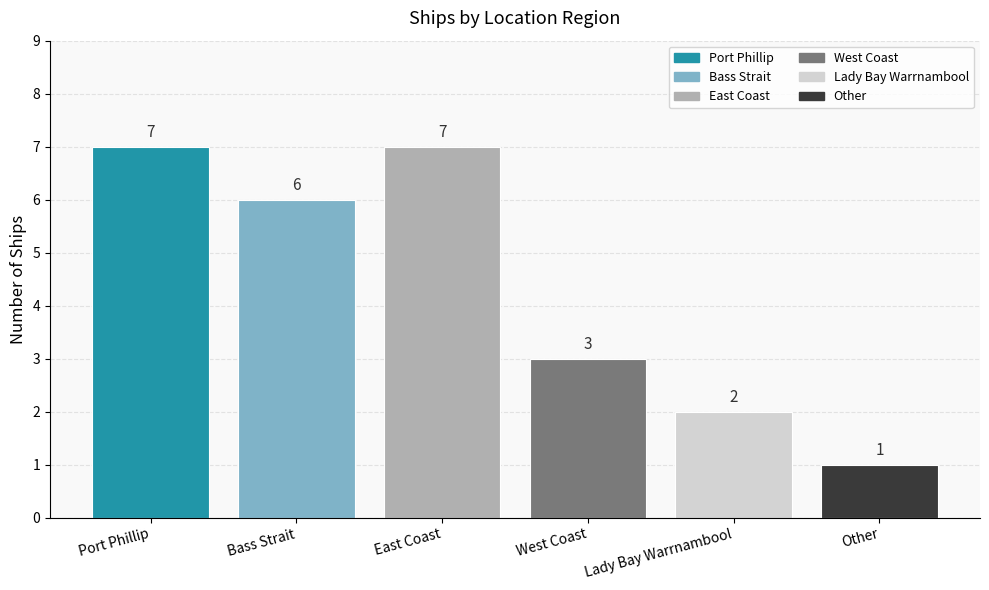

Approximately how many times larger is the value at Other compared to East Coast?

0.1